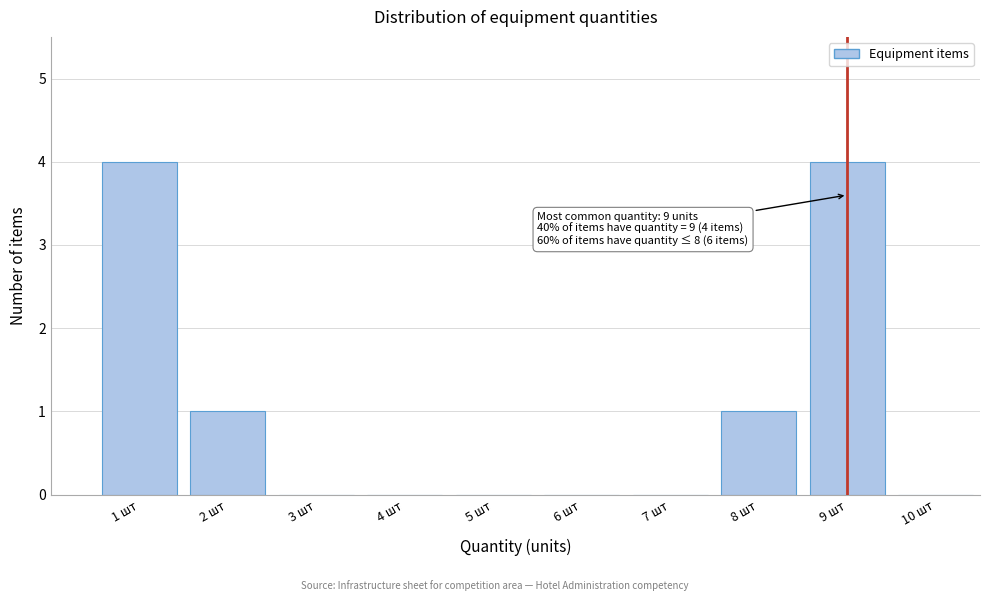

Reading left to right, list all the values displayed in this chart.

1 шт=4	2 шт=1	3 шт=0	4 шт=0	5 шт=0	6 шт=0	7 шт=0	8 шт=1	9 шт=4	10 шт=0